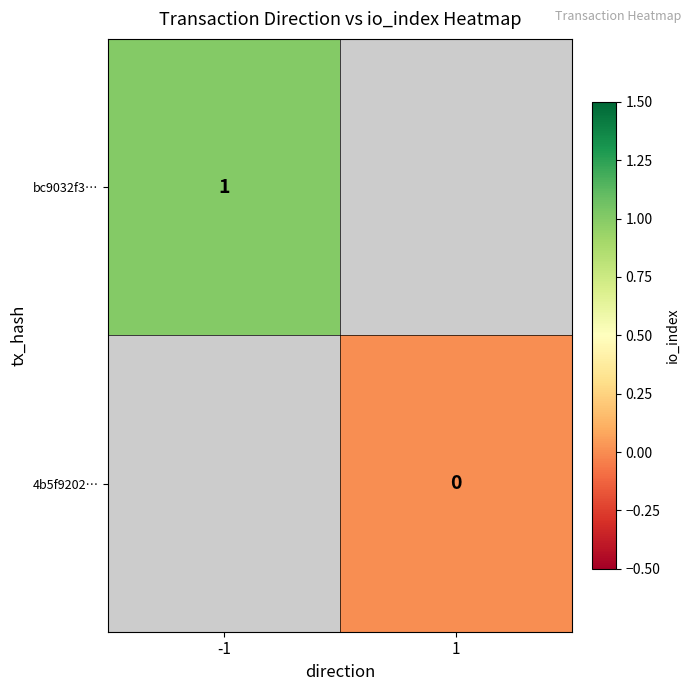

The value of bc9032f3… at -1 is 1. True or false?

True